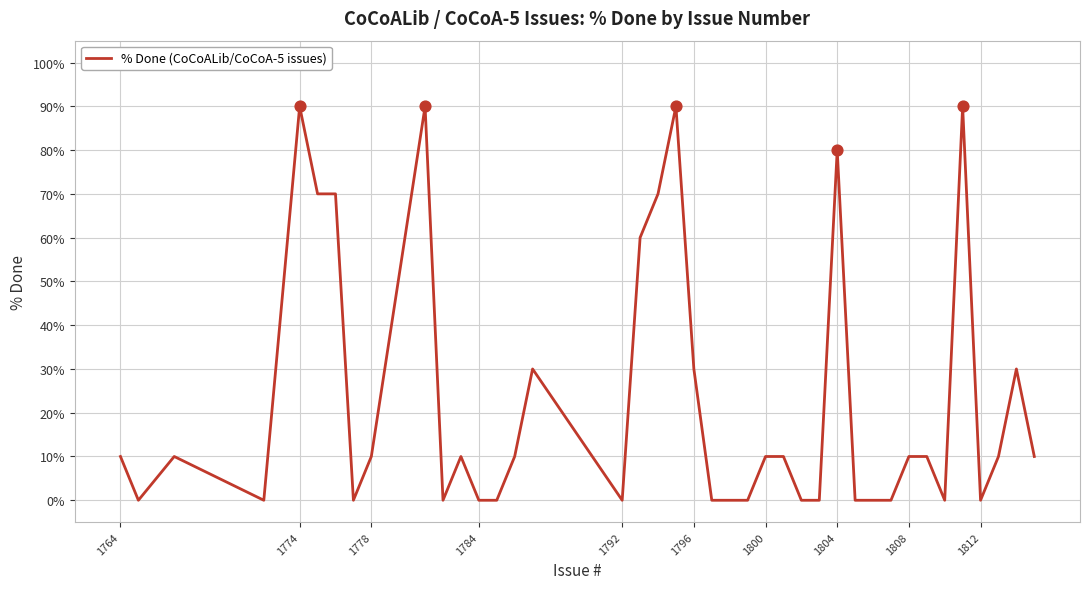

What is the difference between the maximum and minimum values?

90